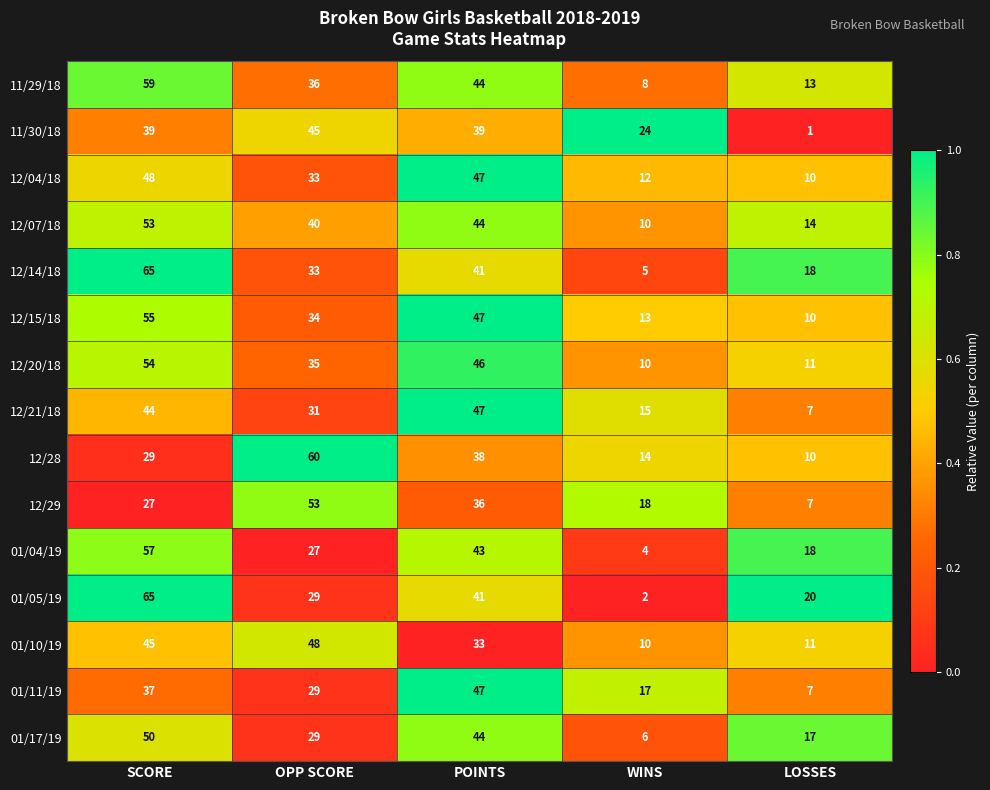

How many 12/29 values are between 18 and 36?

3